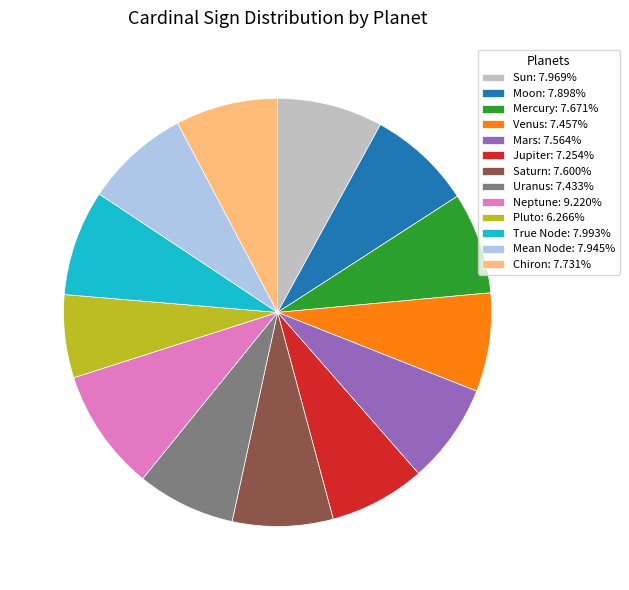

How many slices are in this pie chart?

13